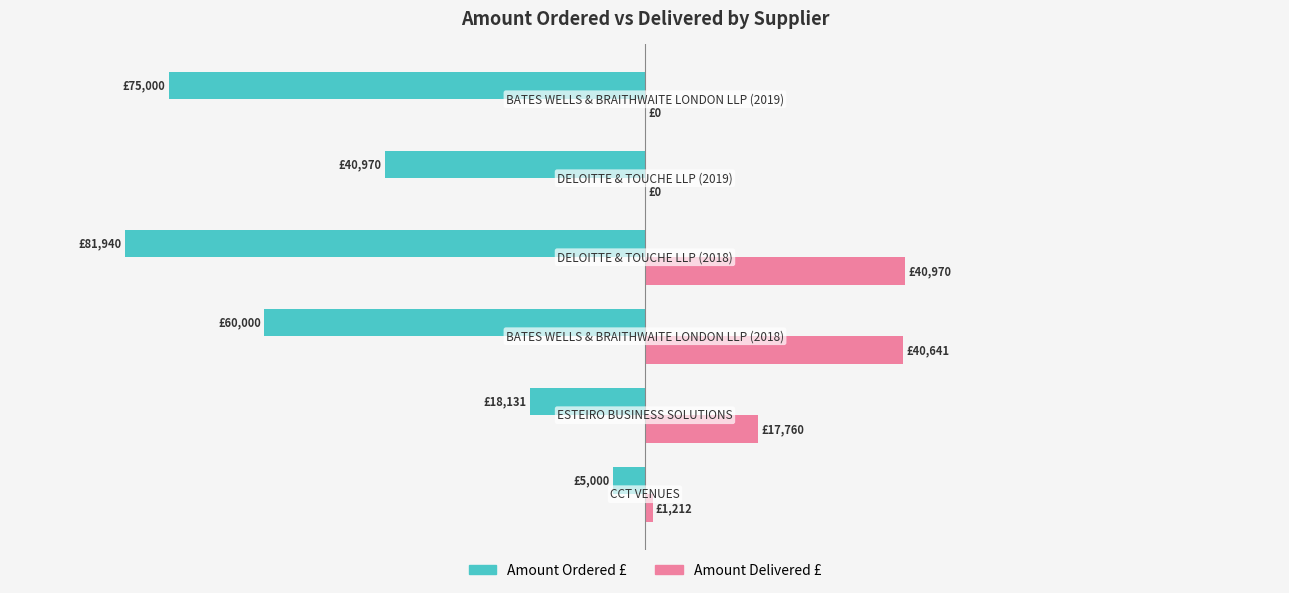

What is the sum of all Amount Ordered £ values?

-281041.0